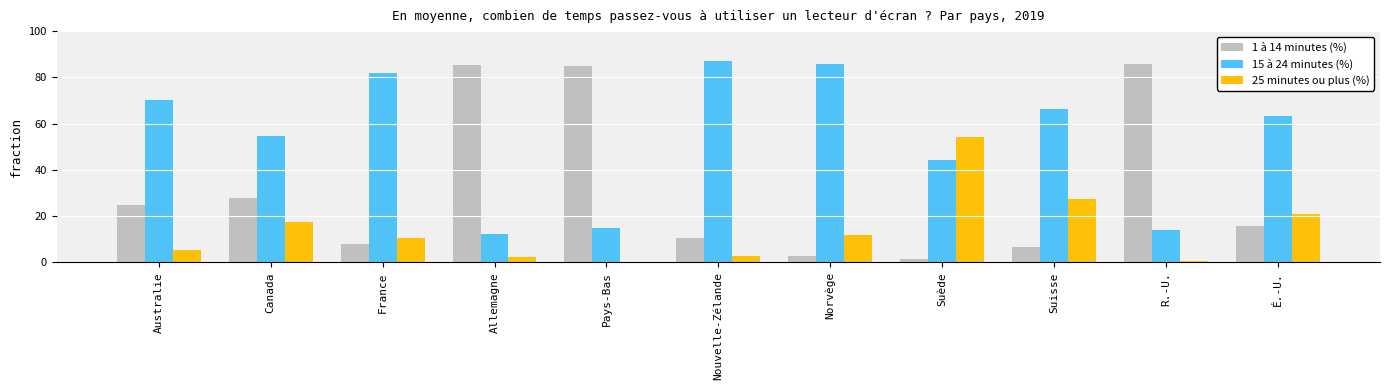

The value of 25 minutes ou plus (%) at Australie is 5.2. True or false?

True